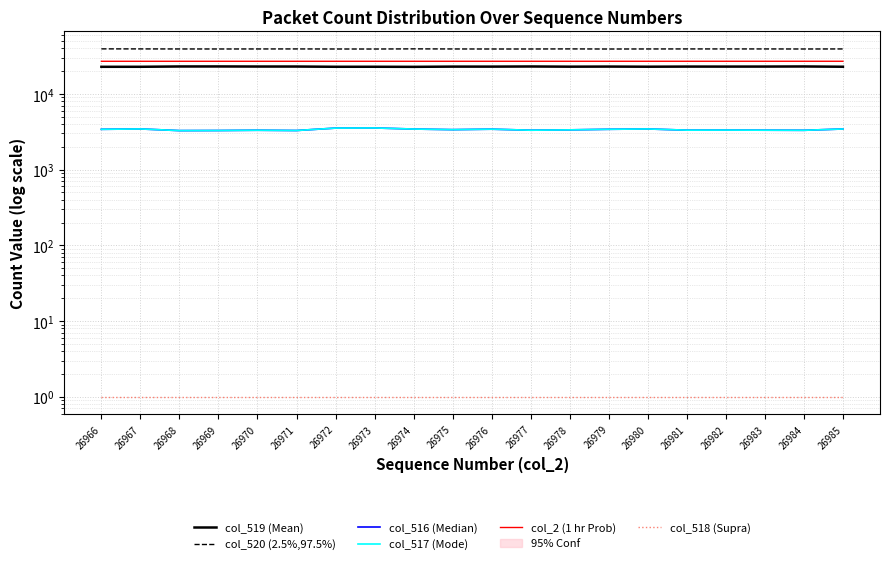

What are all the series names shown in the legend?

col_519 (Mean), col_520 (2.5%,97.5%), col_516 (Median), col_517 (Mode), col_2 (1 hr Prob), col_518 (Supra)